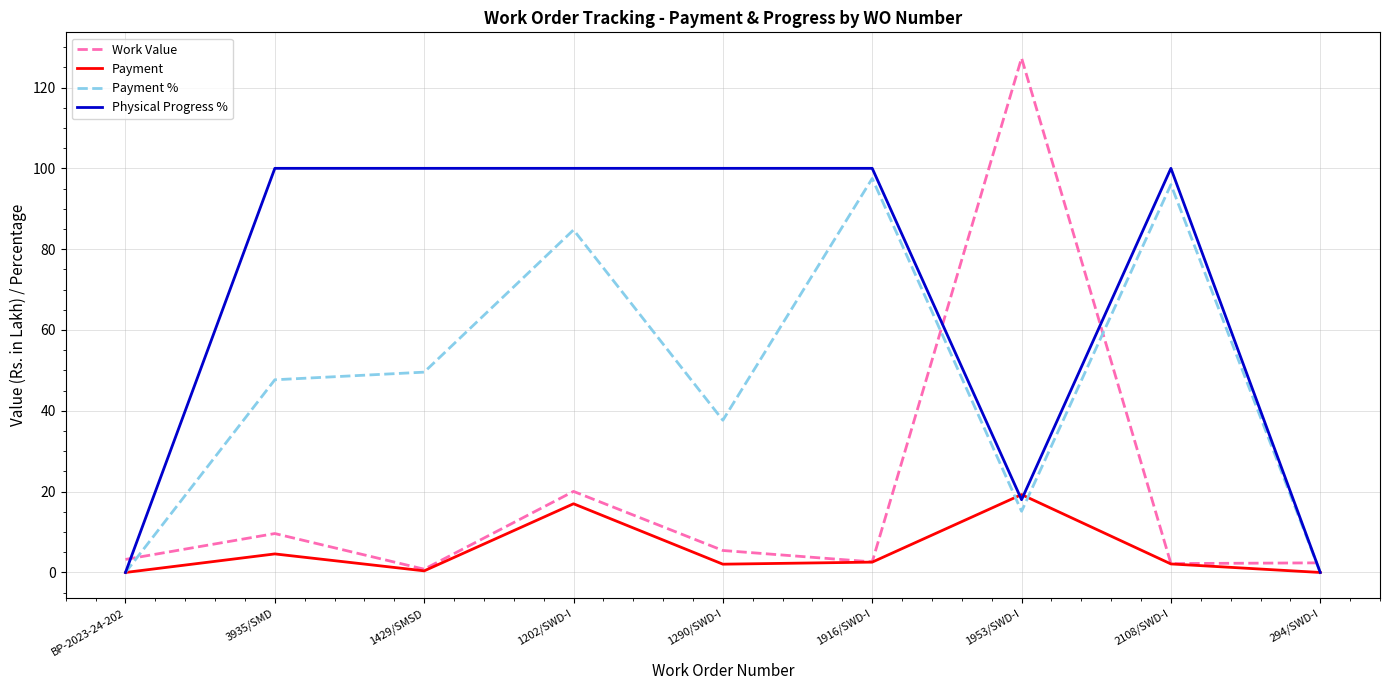

What is the maximum value shown in the chart?

127.3